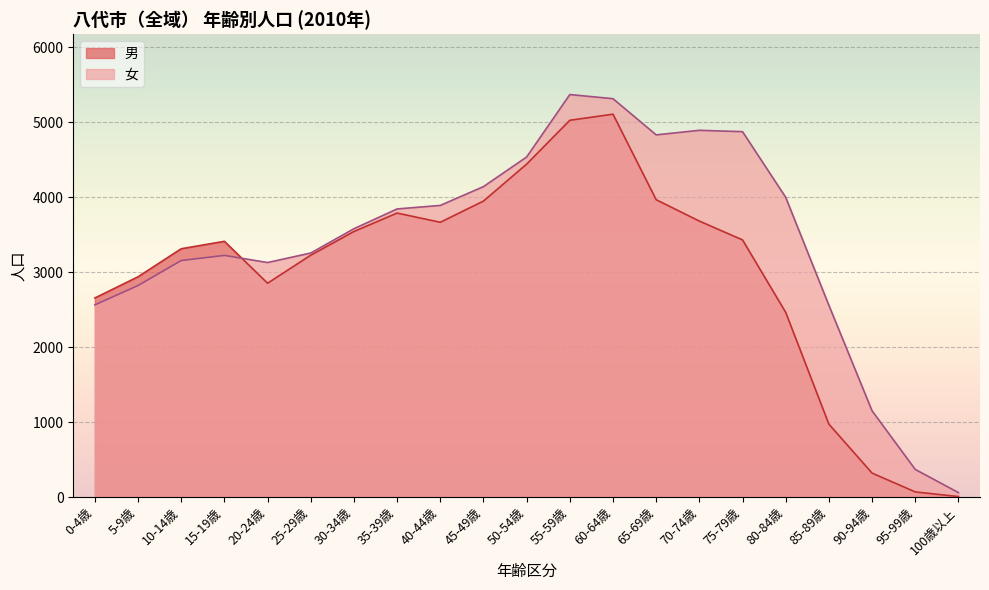

What is the label of the 10th point from the left?

45-49歳